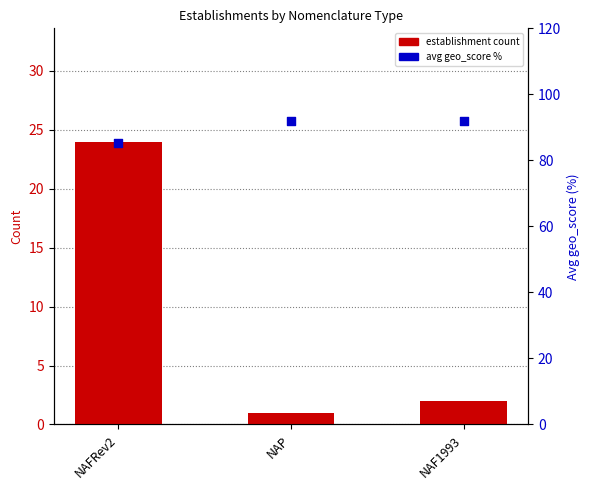

At how many categories does at least one series exceed 38?

3